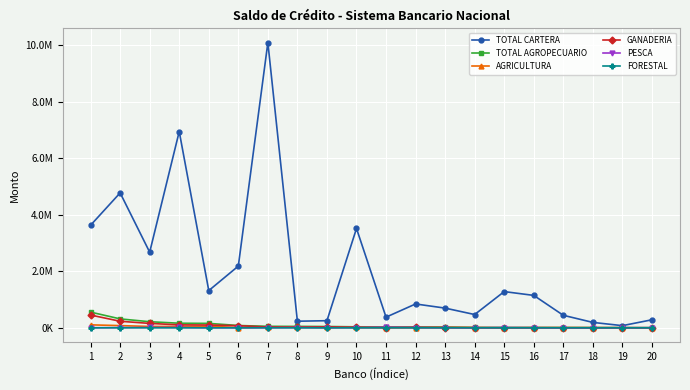

What are all the series names shown in the legend?

TOTAL CARTERA, TOTAL AGROPECUARIO, AGRICULTURA, GANADERIA, PESCA, FORESTAL